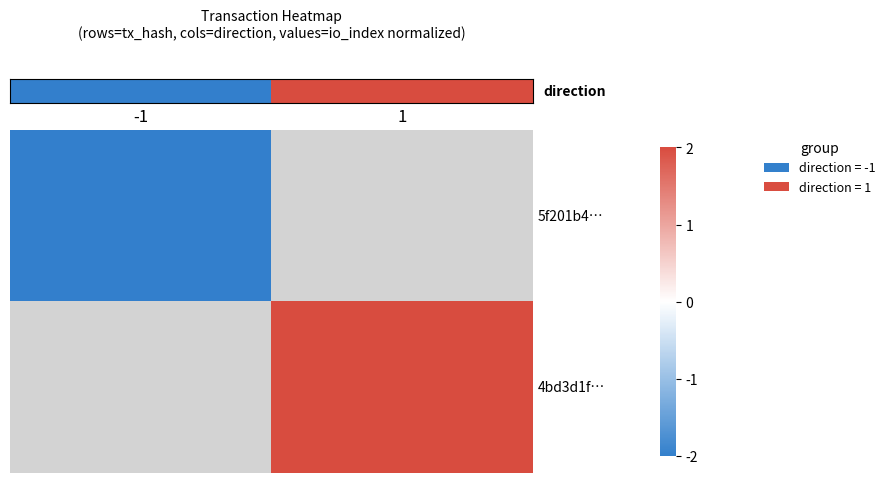

Is it true that row_0 equals -2.0 at -1?

True